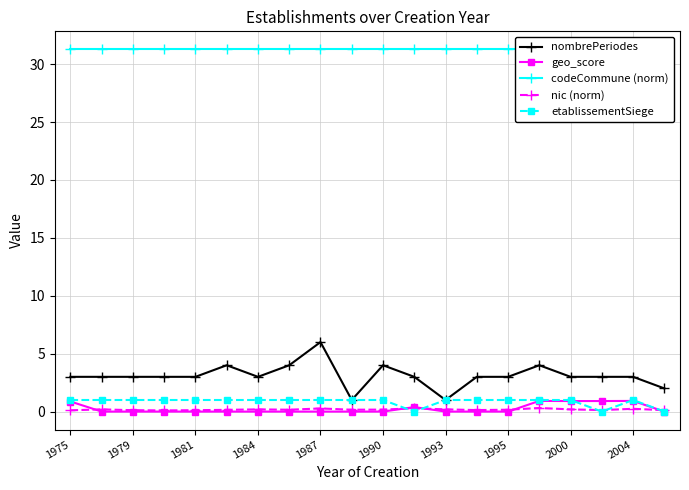

Is the value of nic (norm) at 2000 greater than the value of nombrePeriodes at 1995?

No